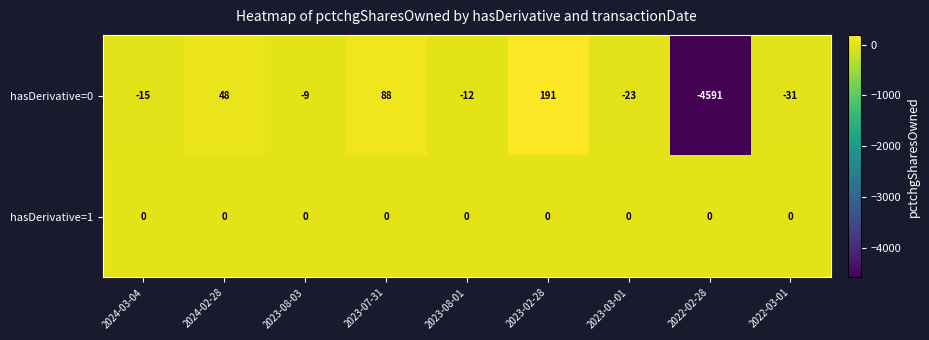

What is the sum of the hasDerivative=0 values at 2023-07-31 and 2023-03-01?

65